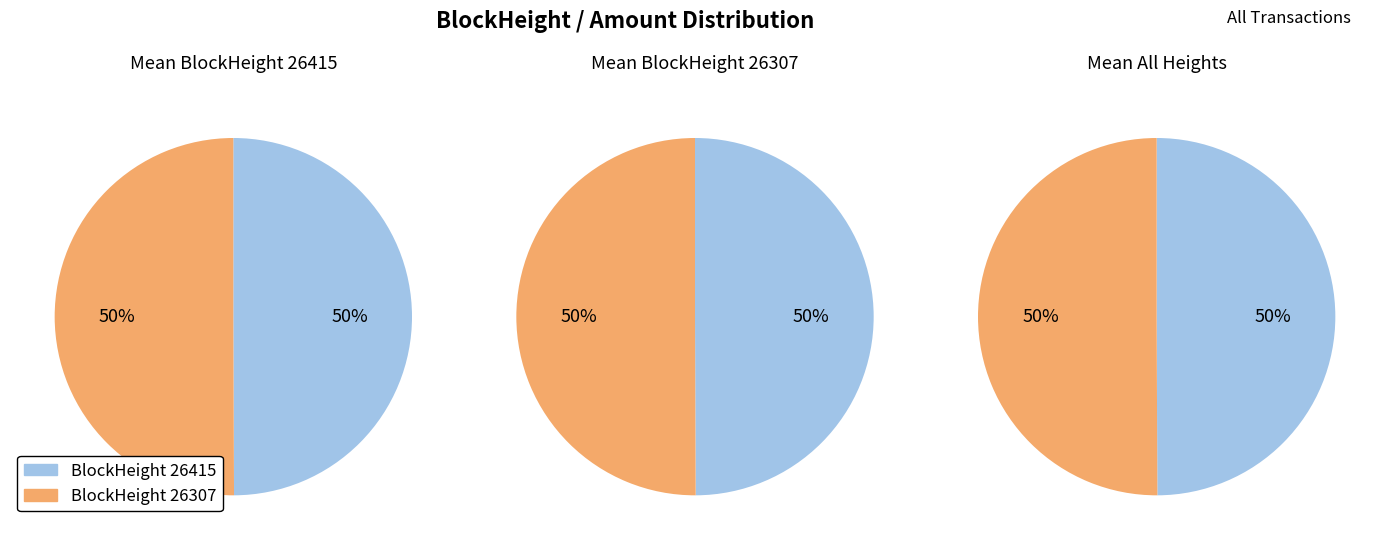

Which slice is the smallest?

26415